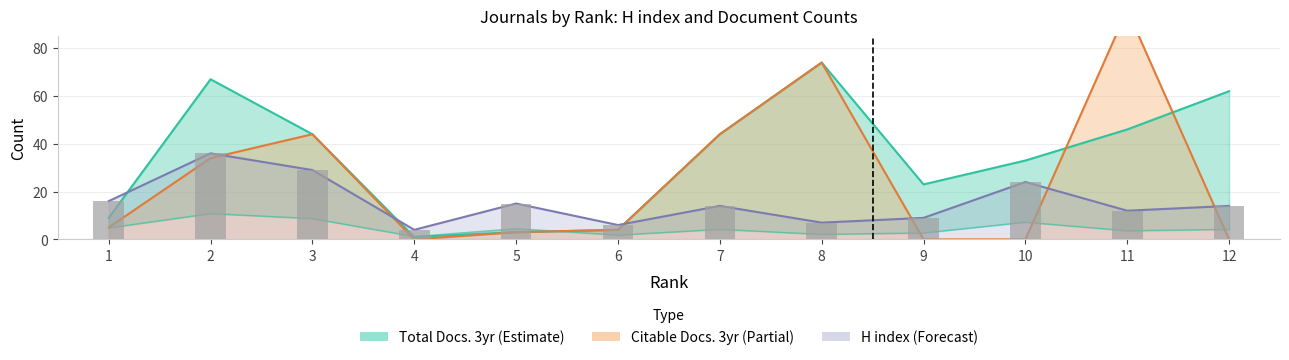

What is the average value of the Total Docs. (3years) series?

34